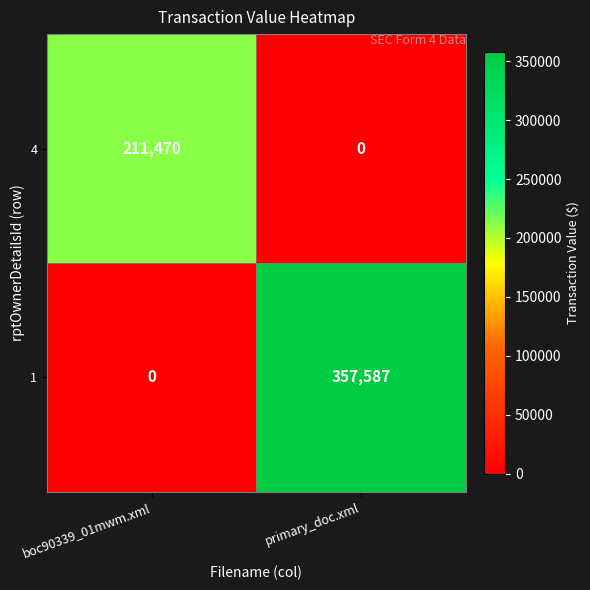

The 4 series shows 211470 at boc90339_01mwm.xml. True or false?

True